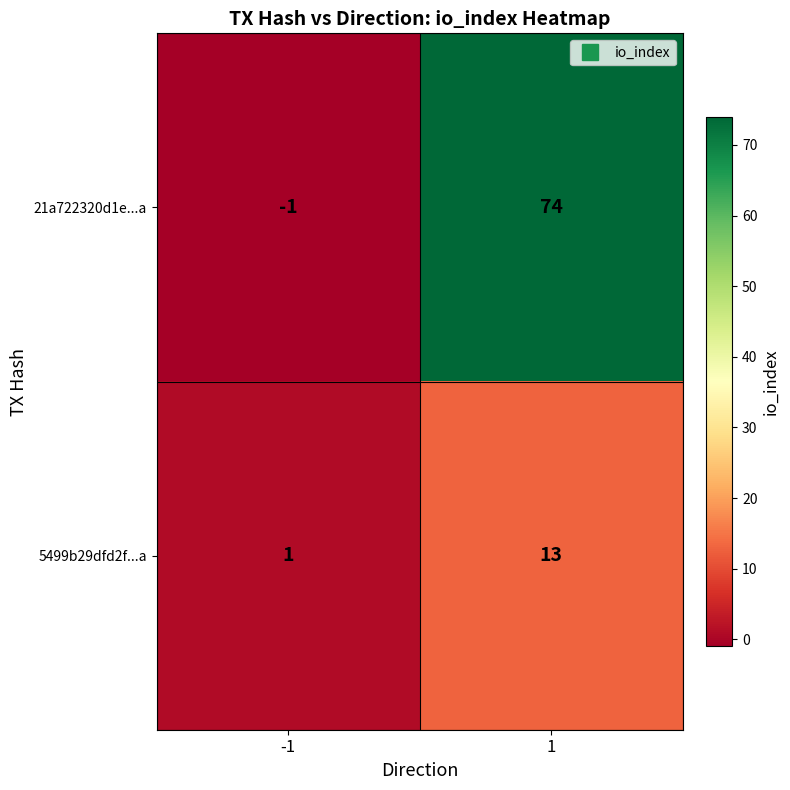

Is it true that 5499b29dfd2f...a equals 13 at 1?

True